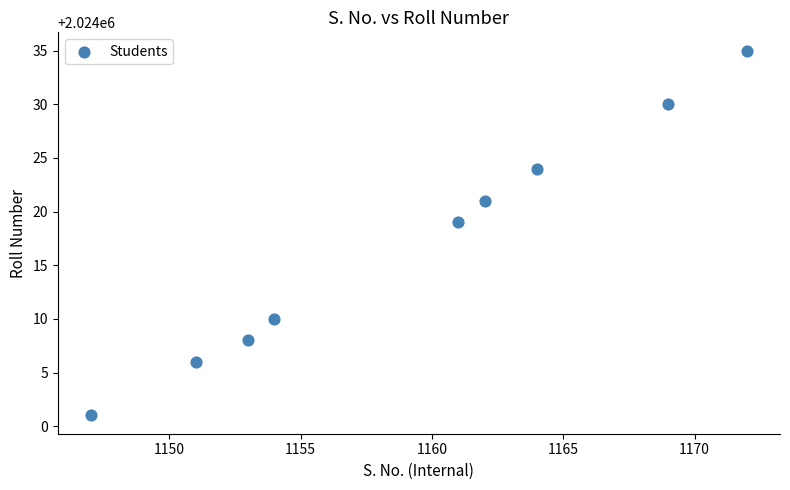

What Y value in the scatter plot is closest to 2024018?

2024019